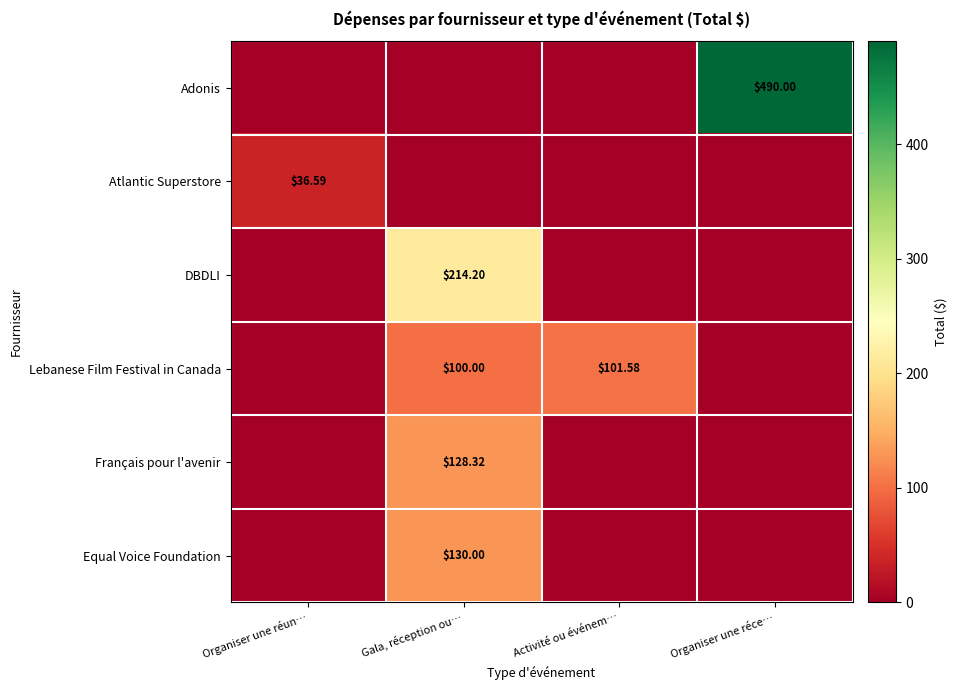

The value of DBDLI at Organiser une réce… is 138.1. True or false?

False